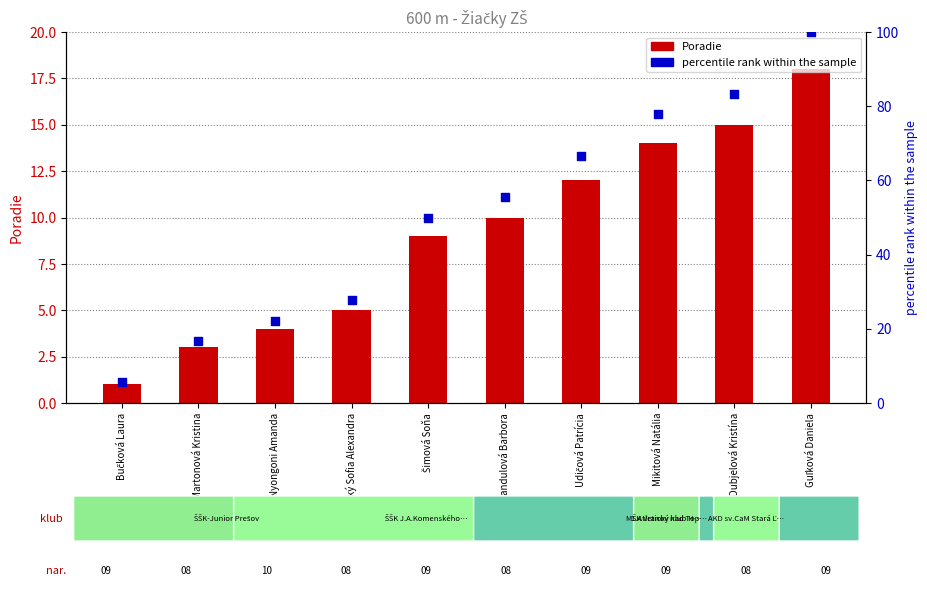

What is the total value across all series at Dubjelová Kristína?

98.3